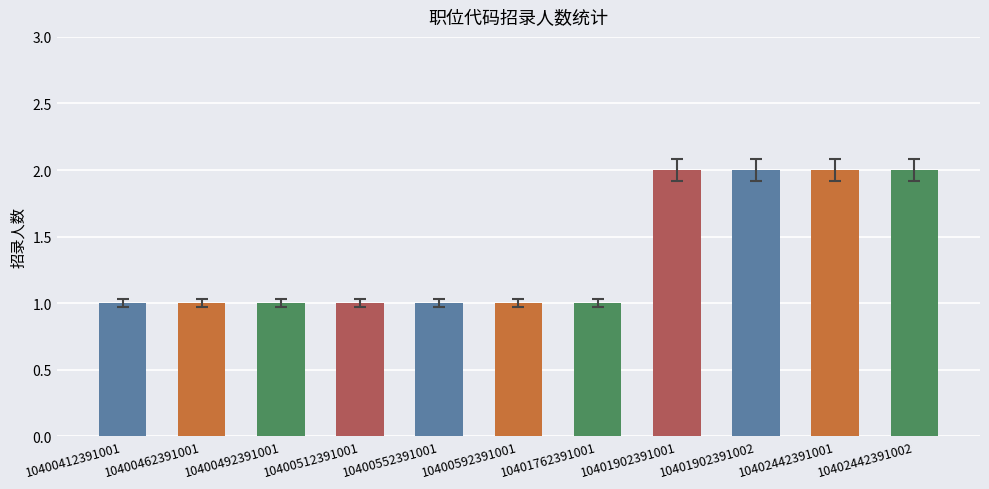

What is the ratio of the value at 10400552391001 to the value at 10401902391002?

0.5